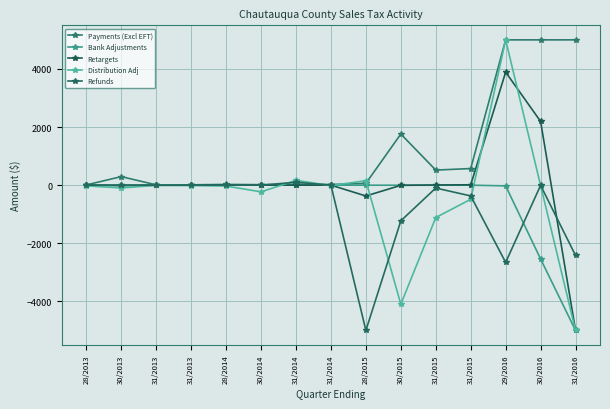

Which series has the widest spread of values?

Distribution Adj